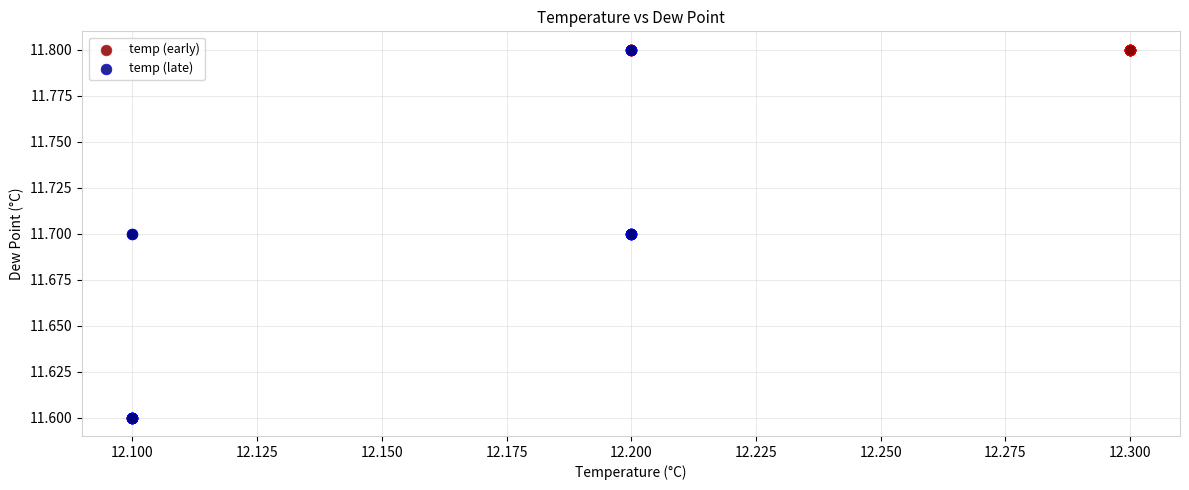

Which series reaches the minimum Y coordinate?

temp (late)